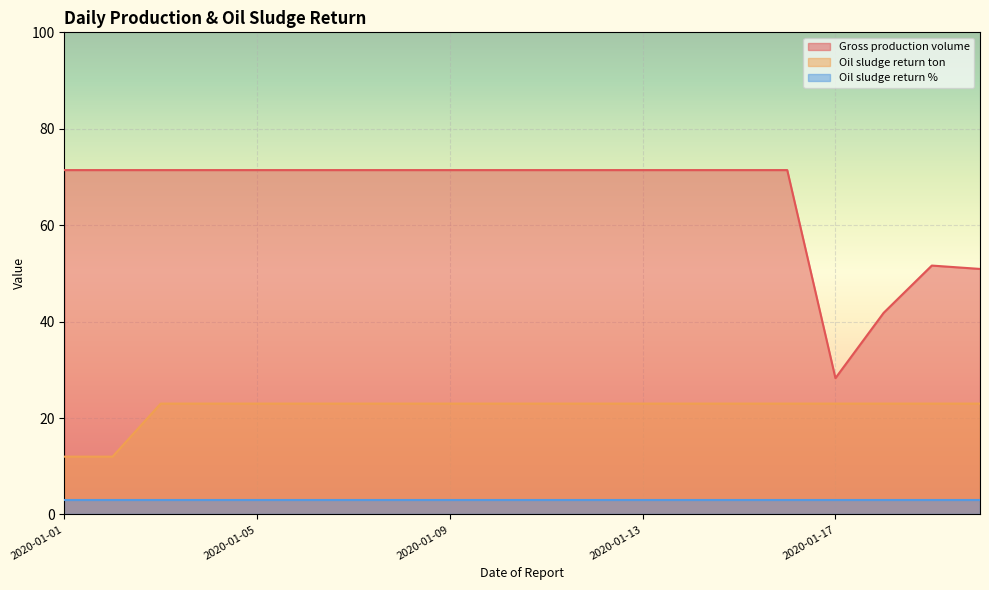

True or false: Gross production volume and Oil sludge return ton cross at least once.

False